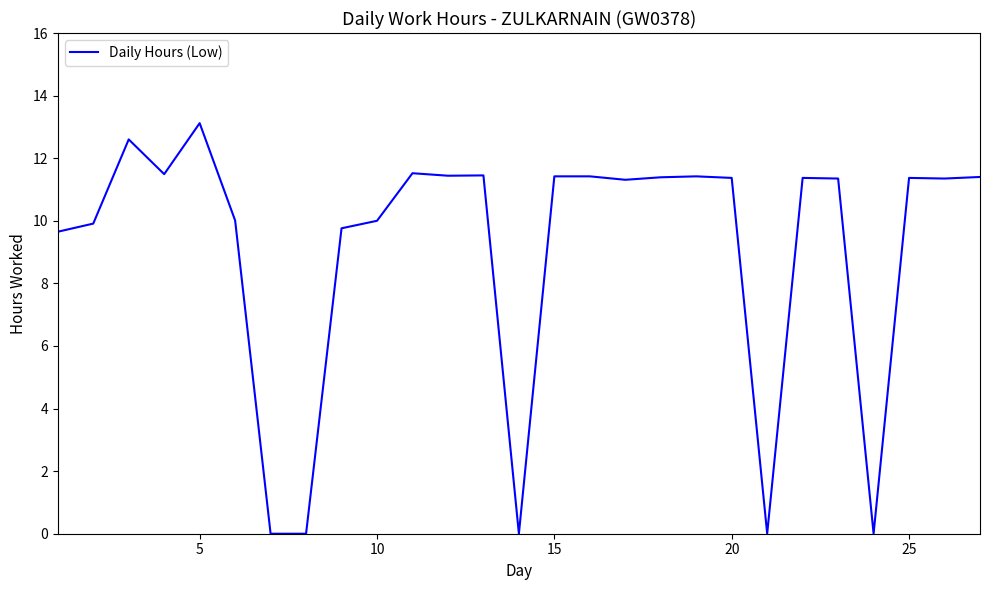

True or false: the data has more than 2 interior local peaks.

True